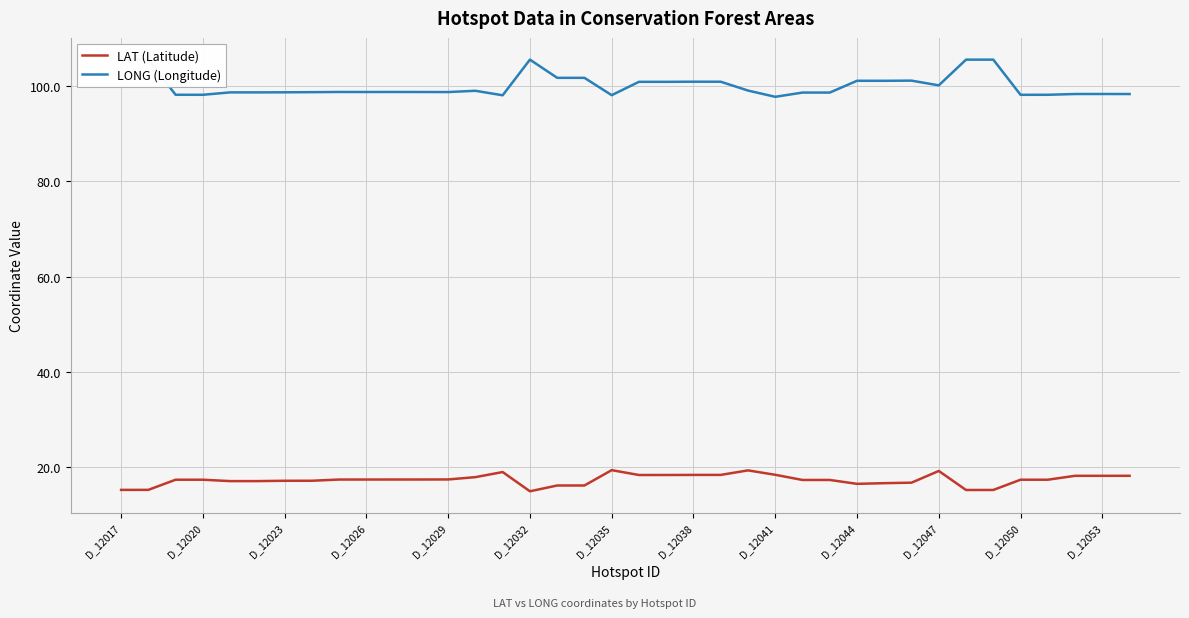

Rank the series at D_12047 from lowest to highest value.

LAT (Latitude), LONG (Longitude)